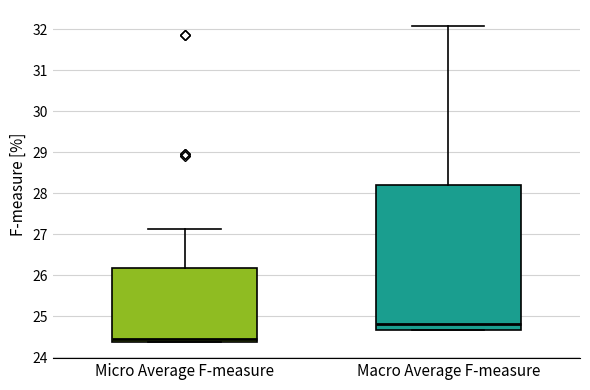

Where does the median line of the box for Macro Average F-measure sit on the y-axis? The values are not printed on the chart, so give them approximately, as read against the axis.

24.8